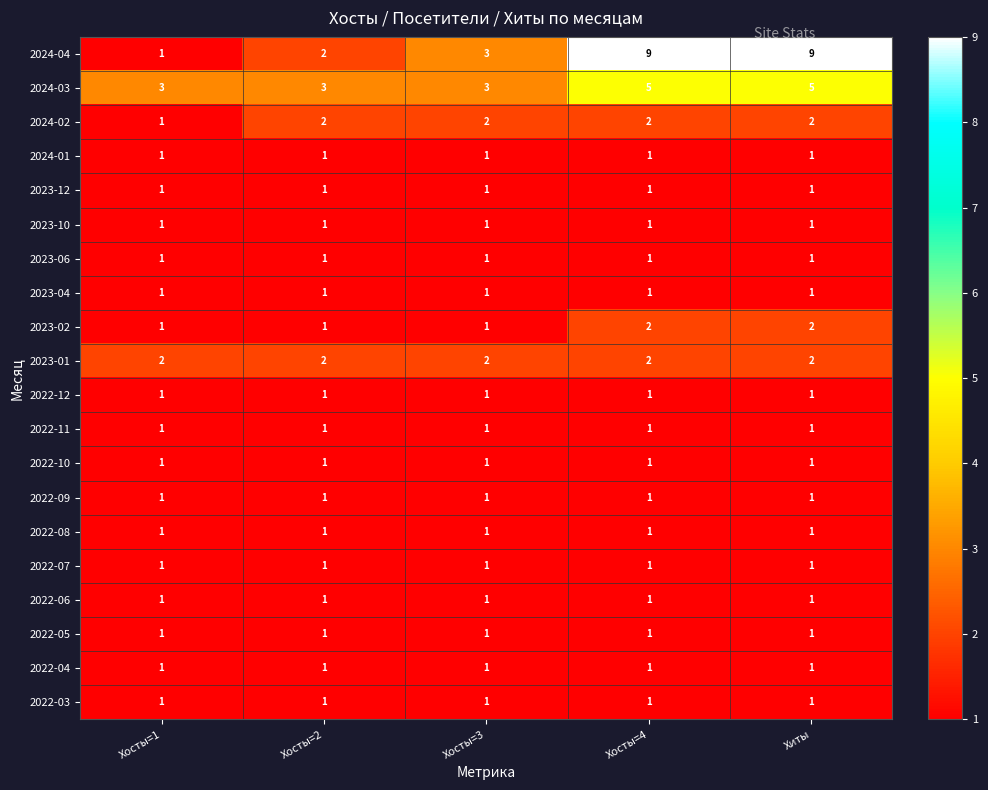

What is the total value across all series at Хосты=2?

25